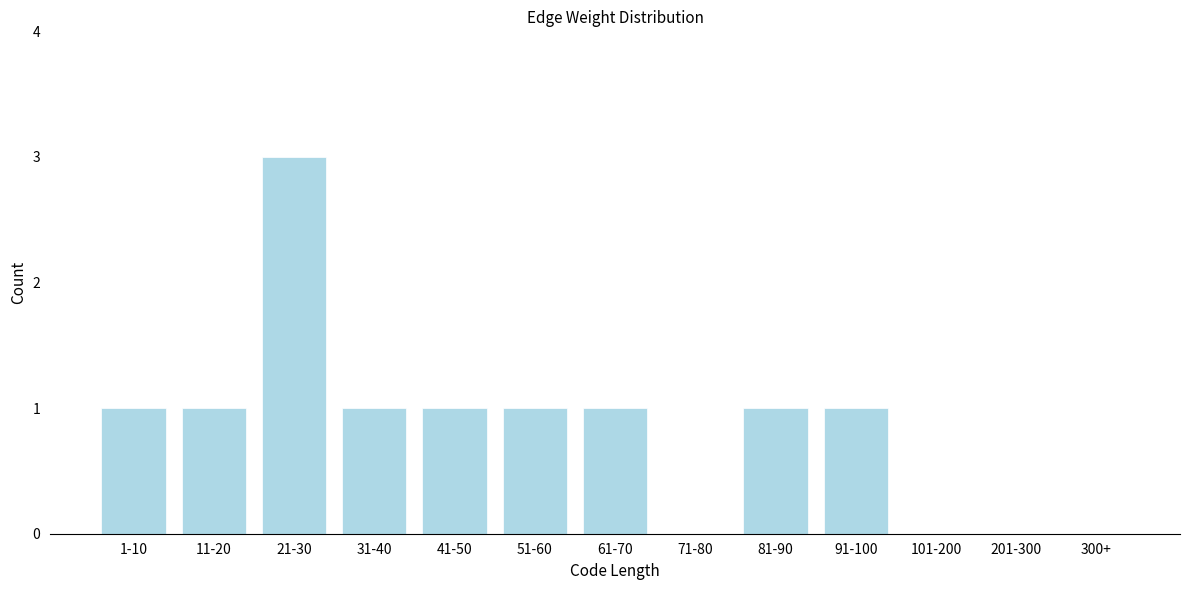

Reading right to left, transcribe all the data shown in this chart.

300+=0	201-300=0	101-200=0	91-100=1	81-90=1	71-80=0	61-70=1	51-60=1	41-50=1	31-40=1	21-30=3	11-20=1	1-10=1